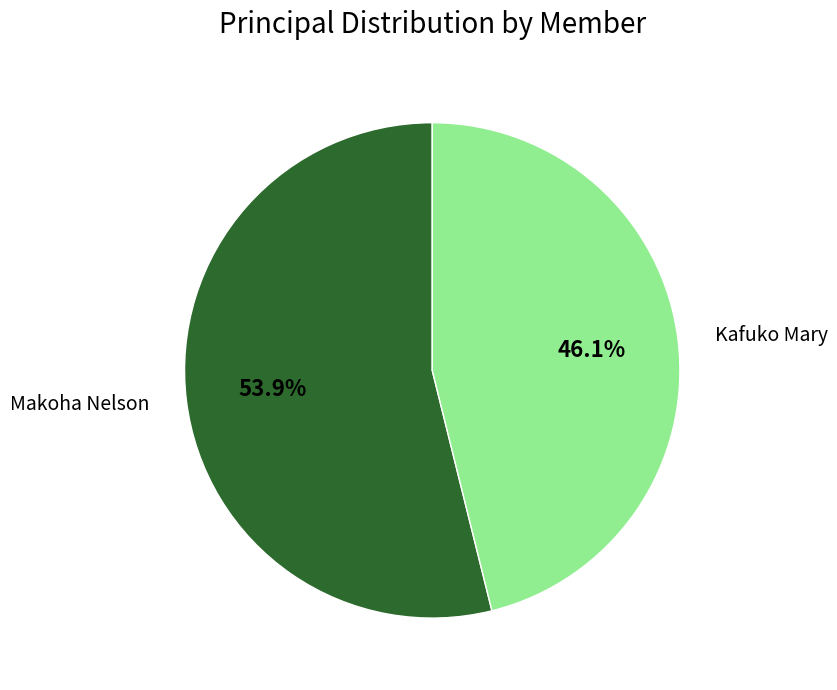

True or false: Makoha Nelson accounts for 54% of the total.

True